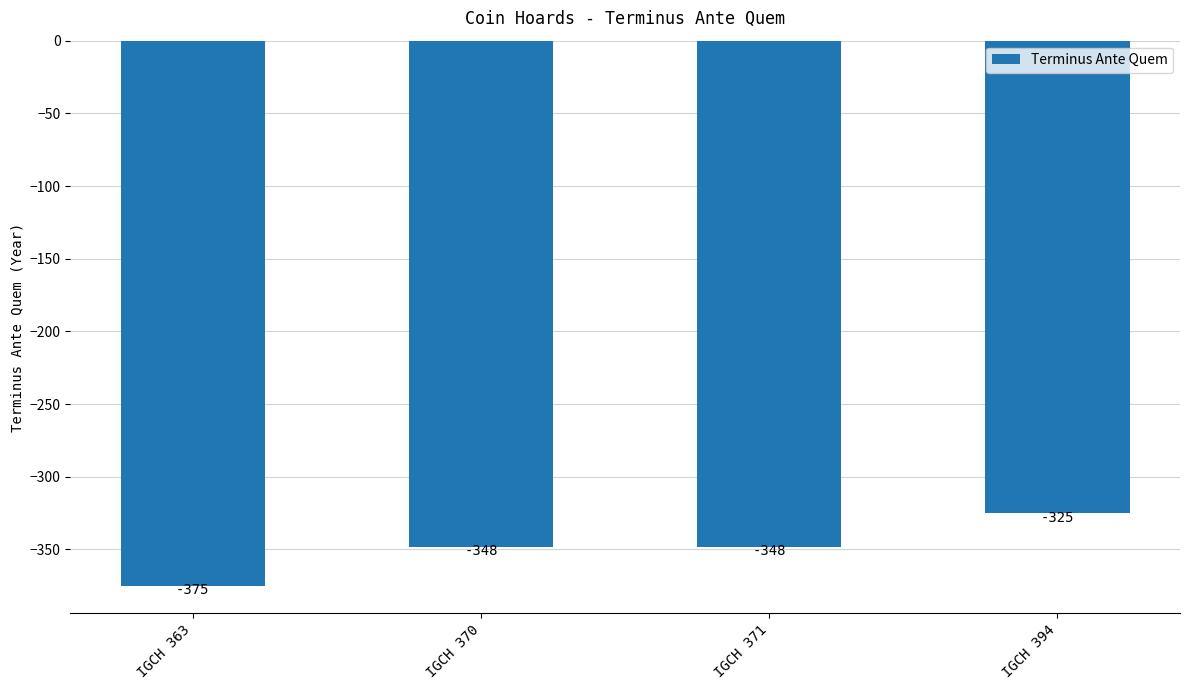

What is the change in value from IGCH 363 to IGCH 371?

+27